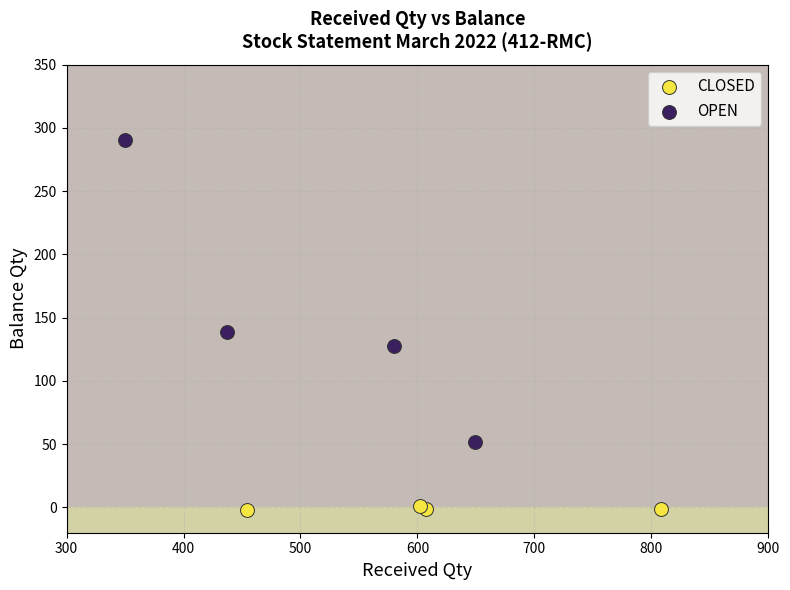

Which series has the largest Y range (max minus min)?

OPEN